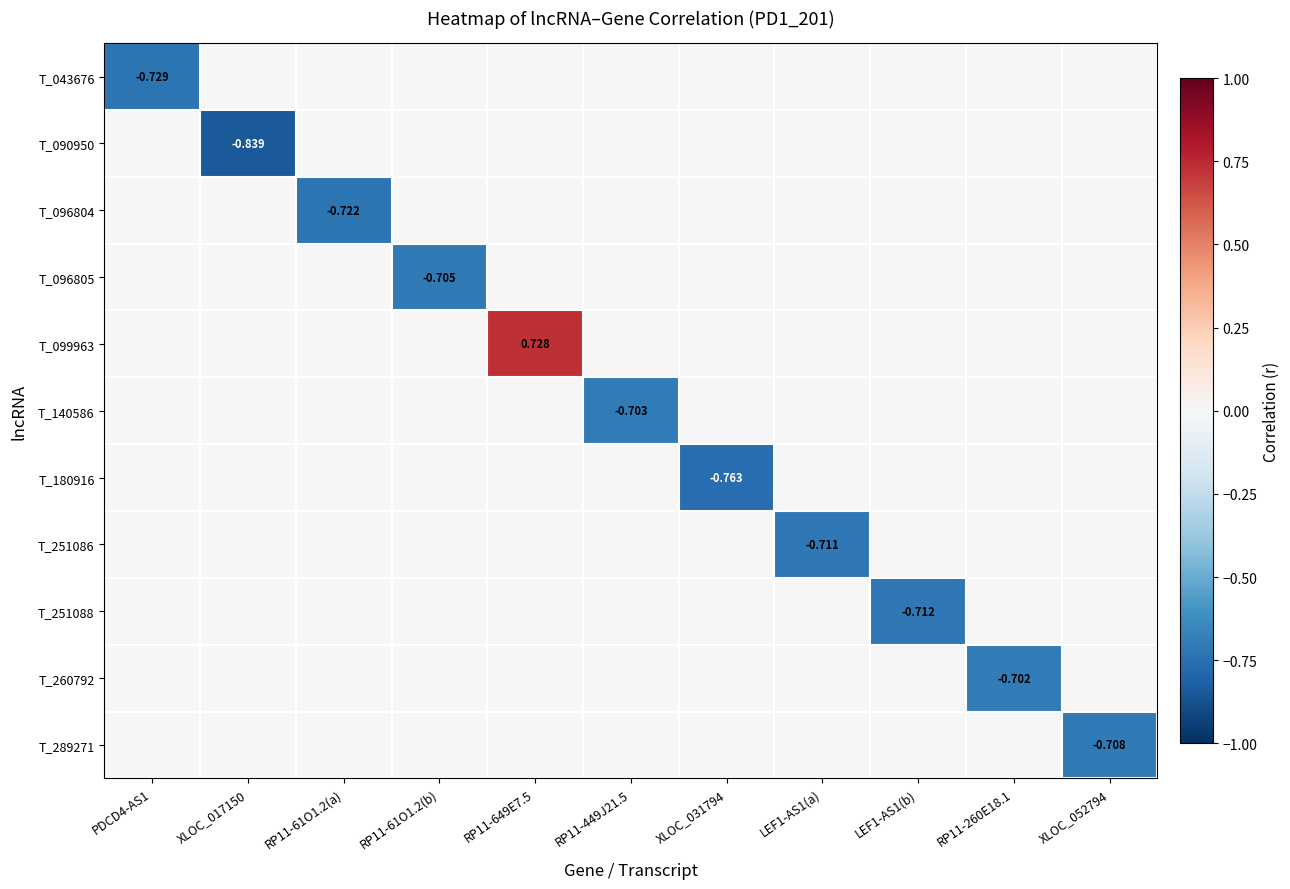

Which has a higher value, RP11-649E7.5 or RP11-260E18.1?

RP11-649E7.5